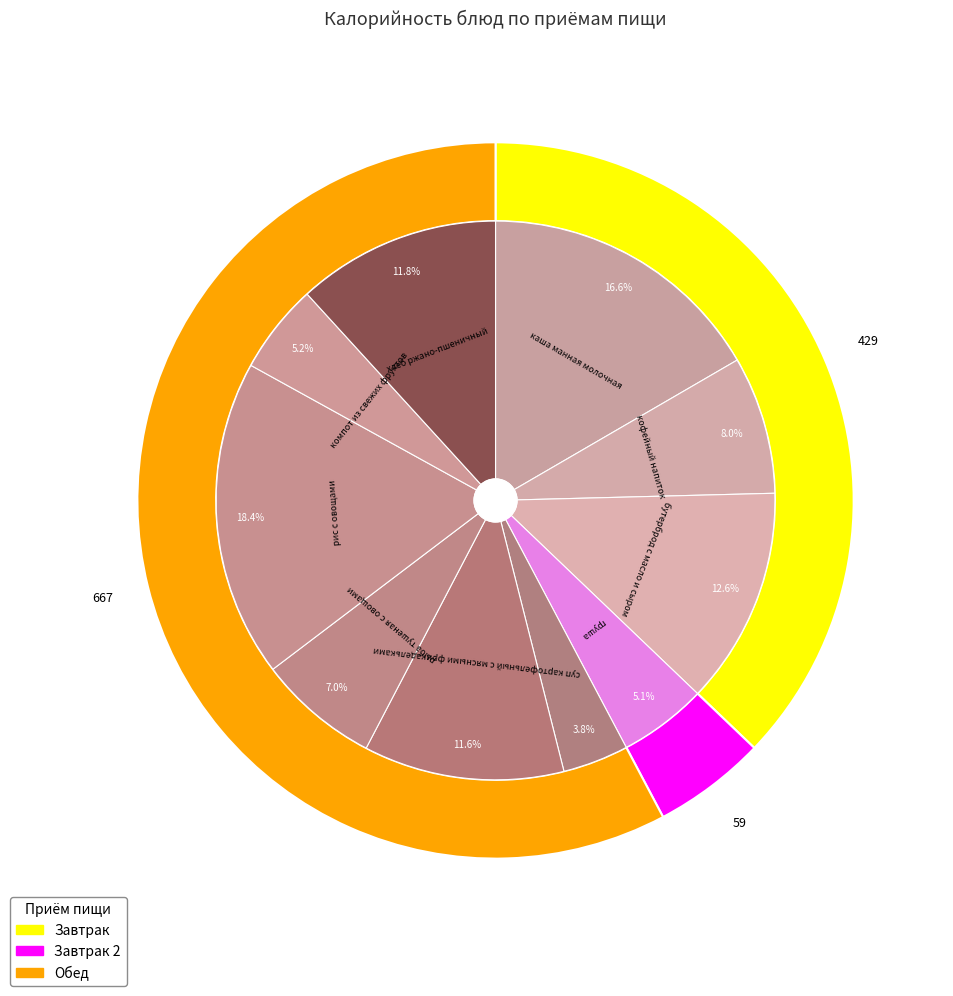

The компот из свежих фруктов slice represents 5% of the pie. True or false?

True